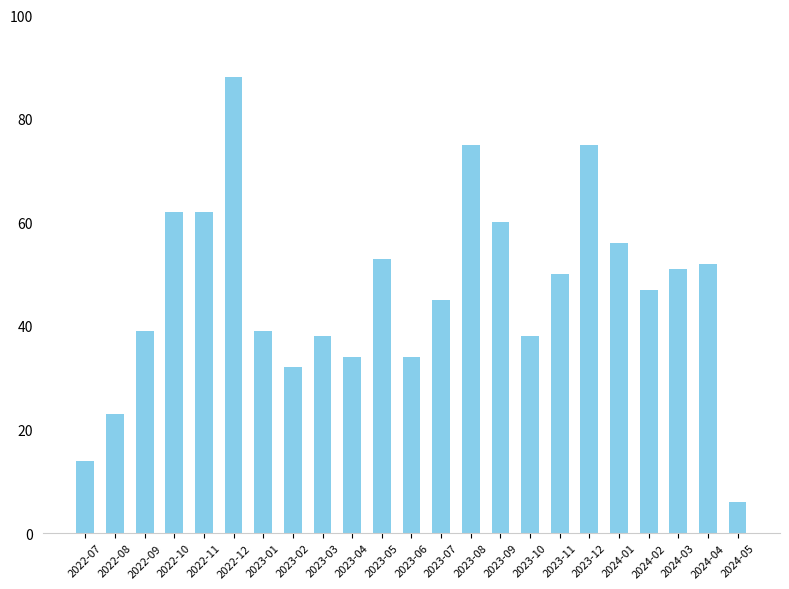

True or false: the data shows 87 at 2022-11.

False